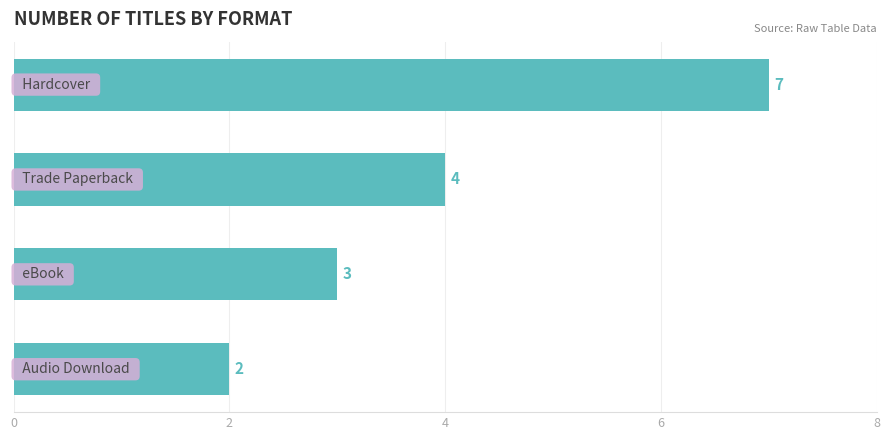

Count the values in the range 3 to 7.

3